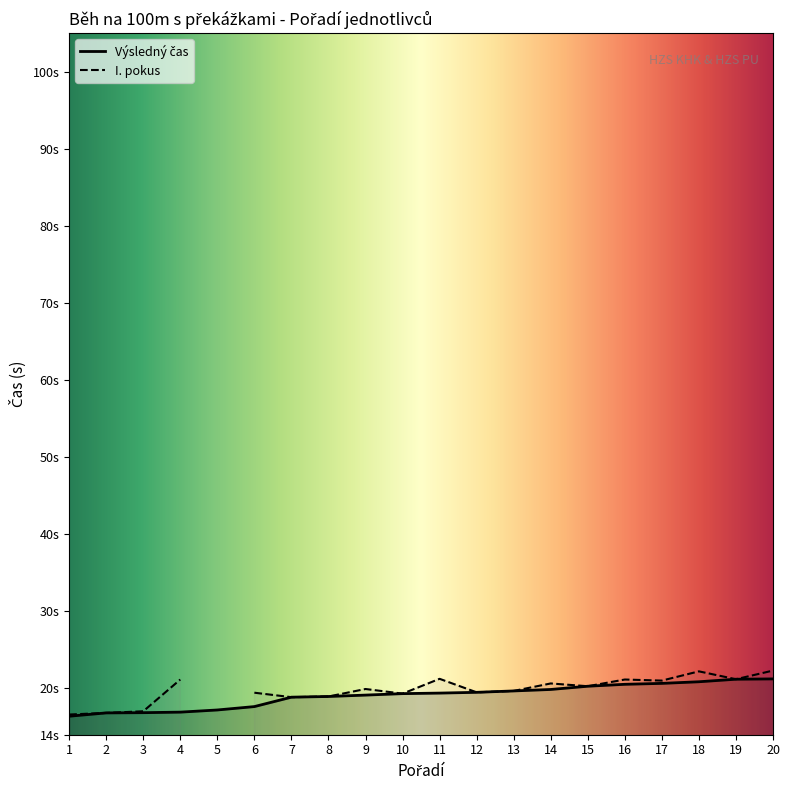

Rank the categories by value from highest to lowest.

20, 19, 18, 17, 16, 15, 14, 13, 12, 11, 10, 9, 8, 7, 6, 5, 4, 3, 2, 1